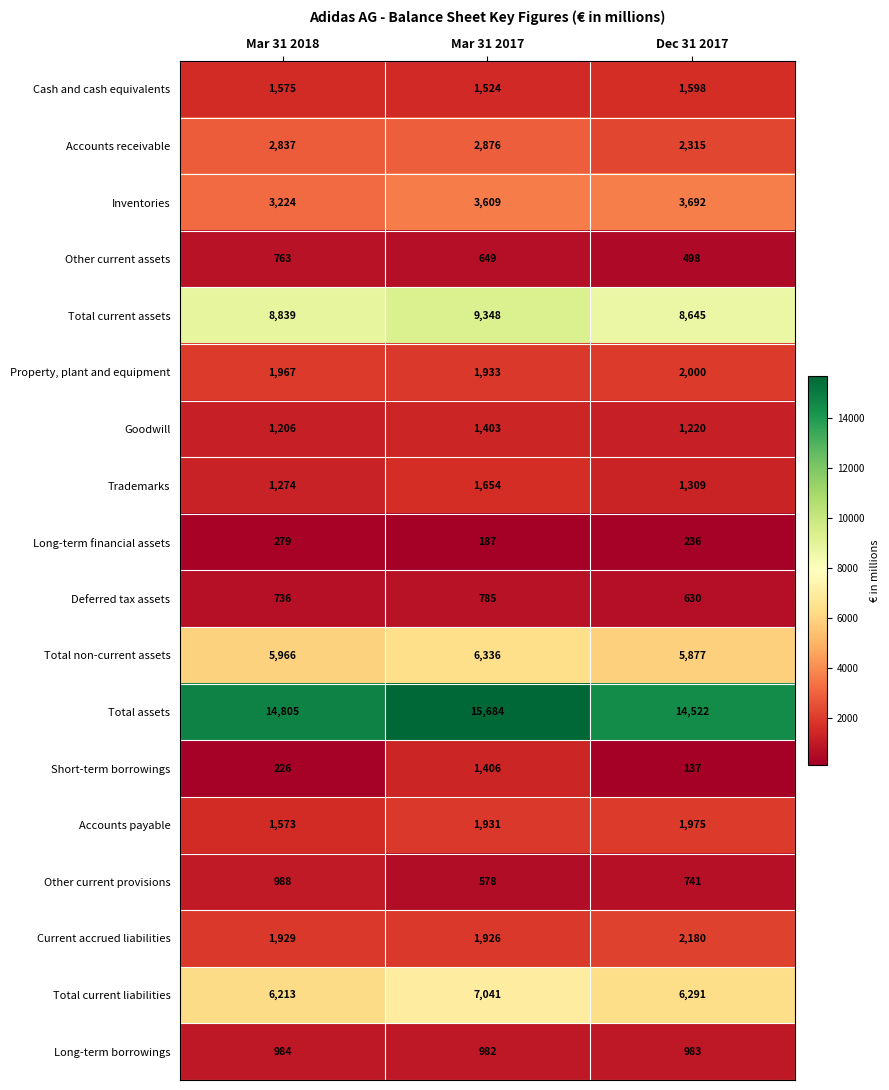

What is the sum of the Total current liabilities values at Mar 31 2017 and Dec 31 2017?

13332